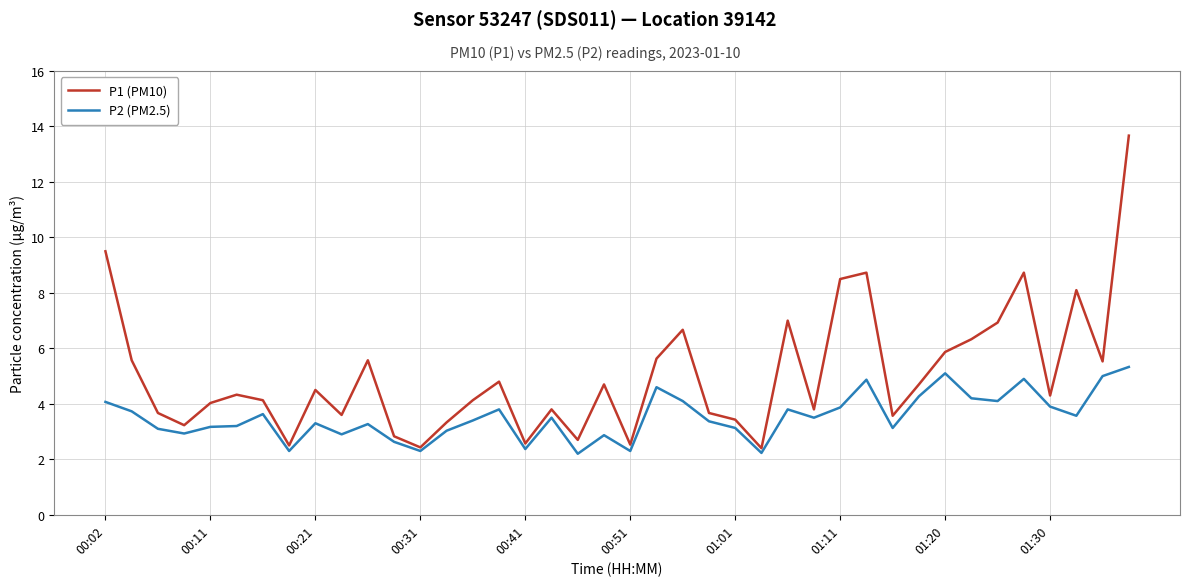

What is the lowest value of the P1 (PM10) series?

2.4